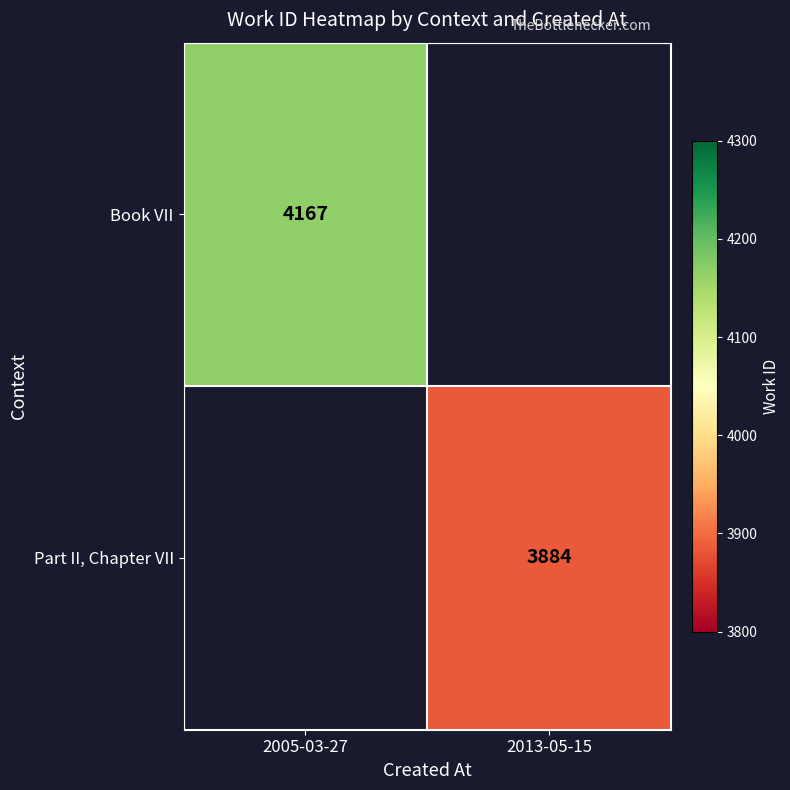

Is the value of Book VII at 2005-03-27 greater than the value of Part II, Chapter VII at 2013-05-15?

Yes